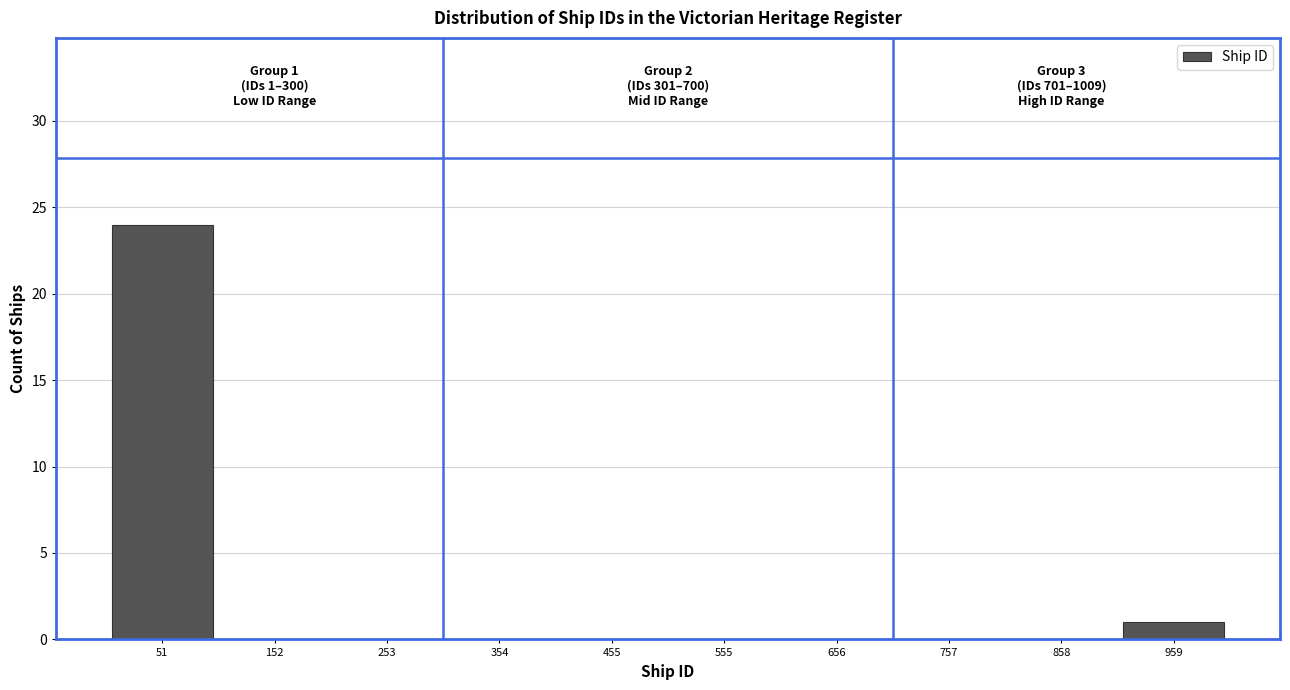

Over which range of the x-axis is the bar tallest?

0 to 100